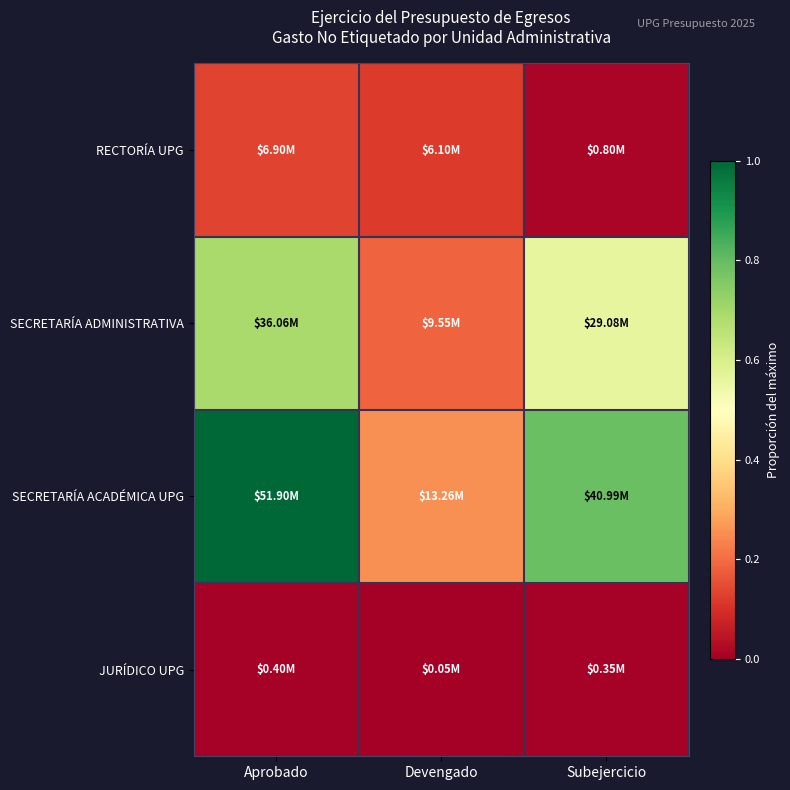

Reading left to right, what are all the values shown in this chart?

RECTORÍA UPG: Aprobado=0.1	Devengado=0.1	Subejercicio=0.0
SECRETARÍA ADMINISTRATIVA: Aprobado=0.7	Devengado=0.2	Subejercicio=0.6
SECRETARÍA ACADÉMICA UPG: Aprobado=1.0	Devengado=0.3	Subejercicio=0.8
JURÍDICO UPG: Aprobado=0.0	Devengado=0.0	Subejercicio=0.0